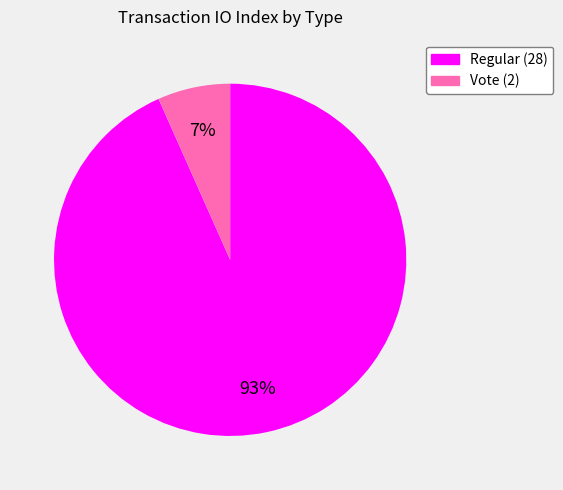

Do Vote (2) and Regular (28) together represent more than half of the pie?

Yes